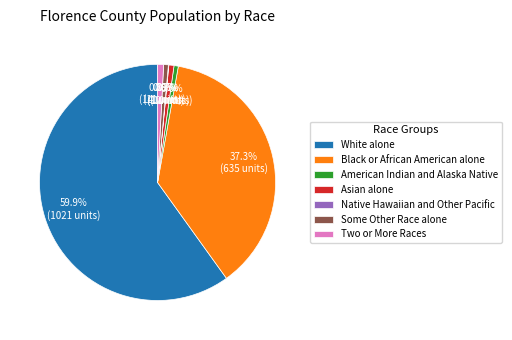

What percentage is the Black or African American alone slice, to the nearest percent?

37%